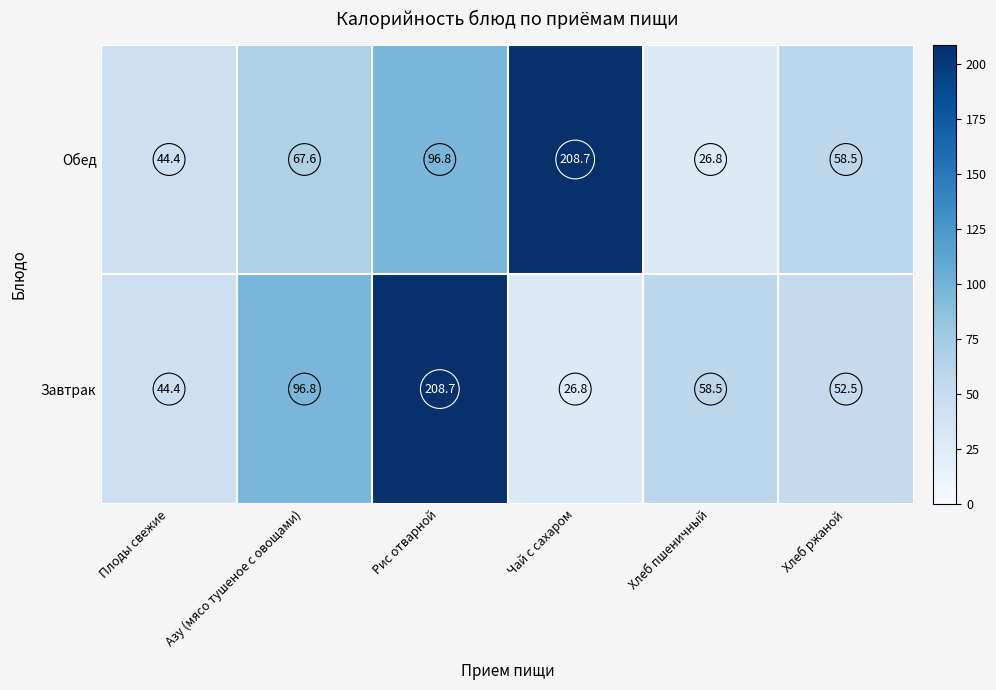

Is the value of Завтрак at Хлеб ржаной greater than the value of Обед at Чай с сахаром?

No